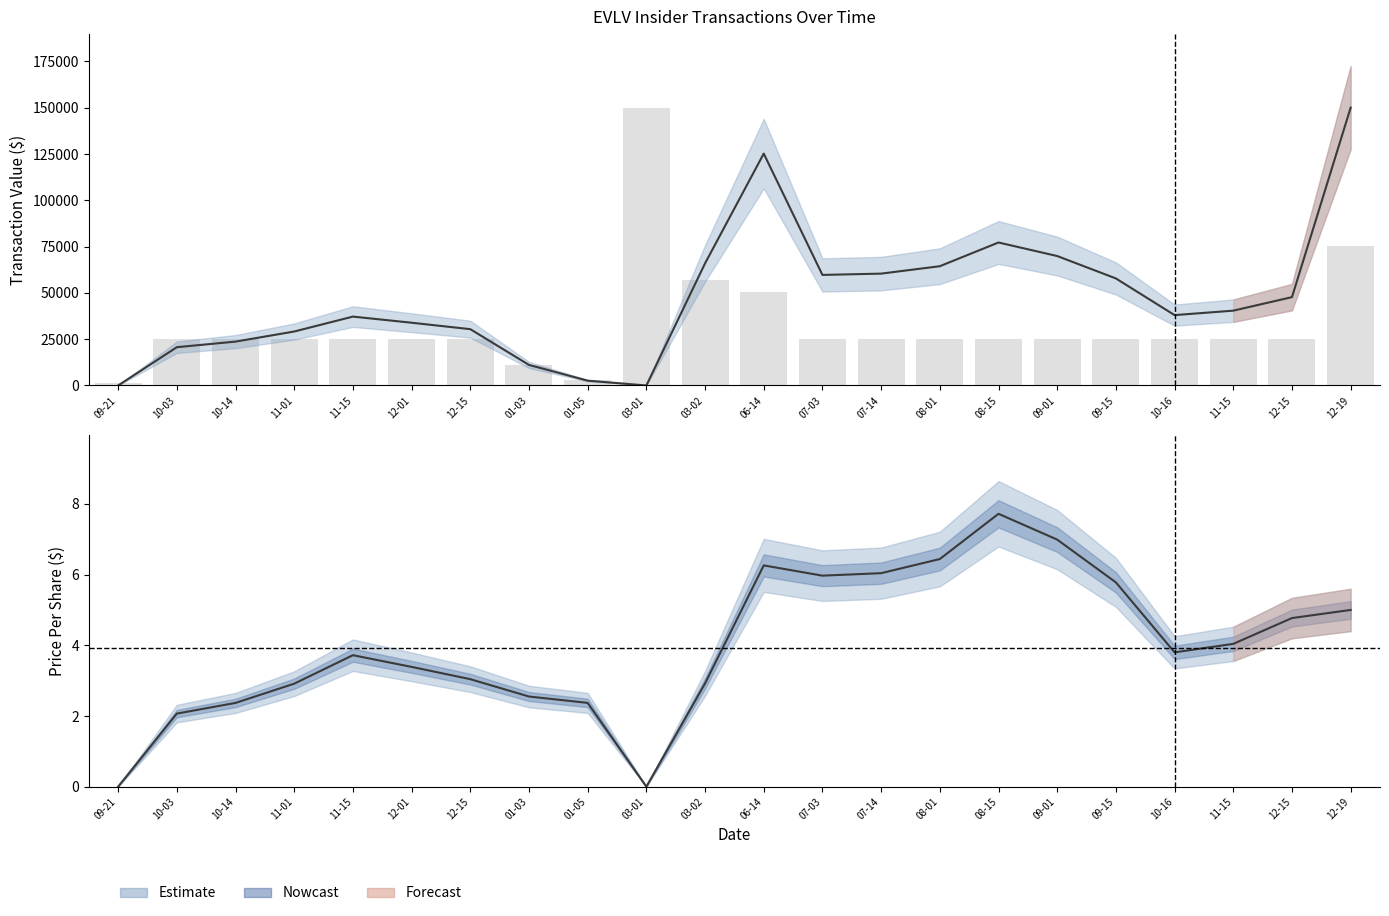

What is the greatest value displayed?

150000.0